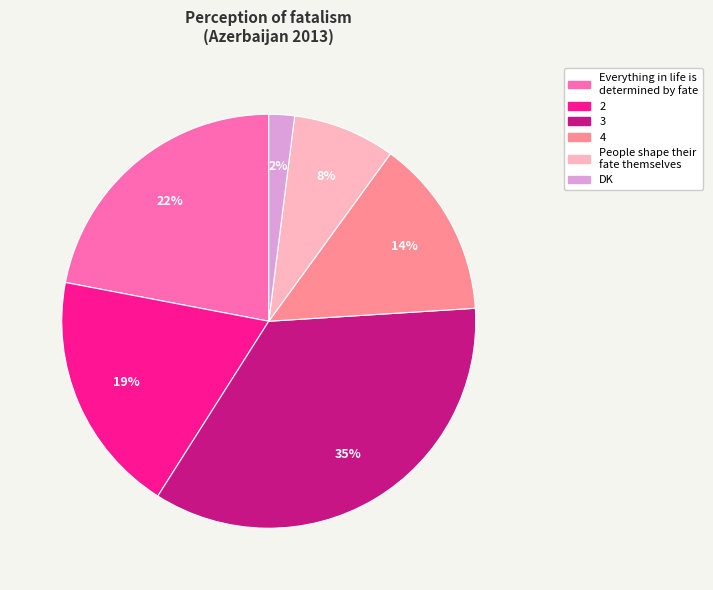

What percentage is the 2 slice, to the nearest percent?

19%